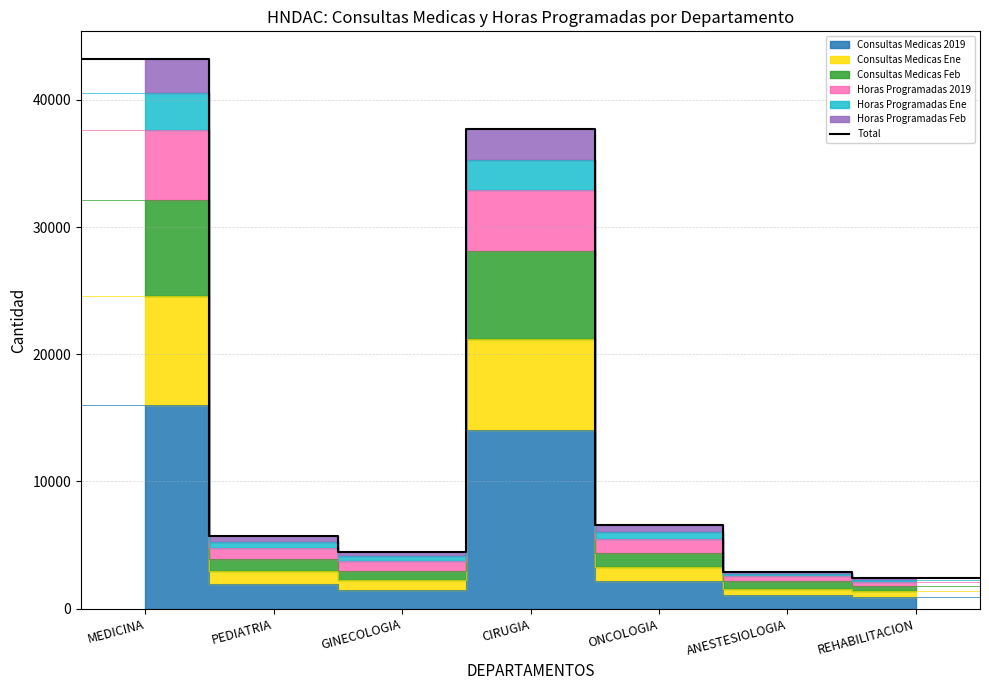

Reading left to right, what are all the values shown in this chart?

43220	5694	4488	37696	6576	2920	2430	2430